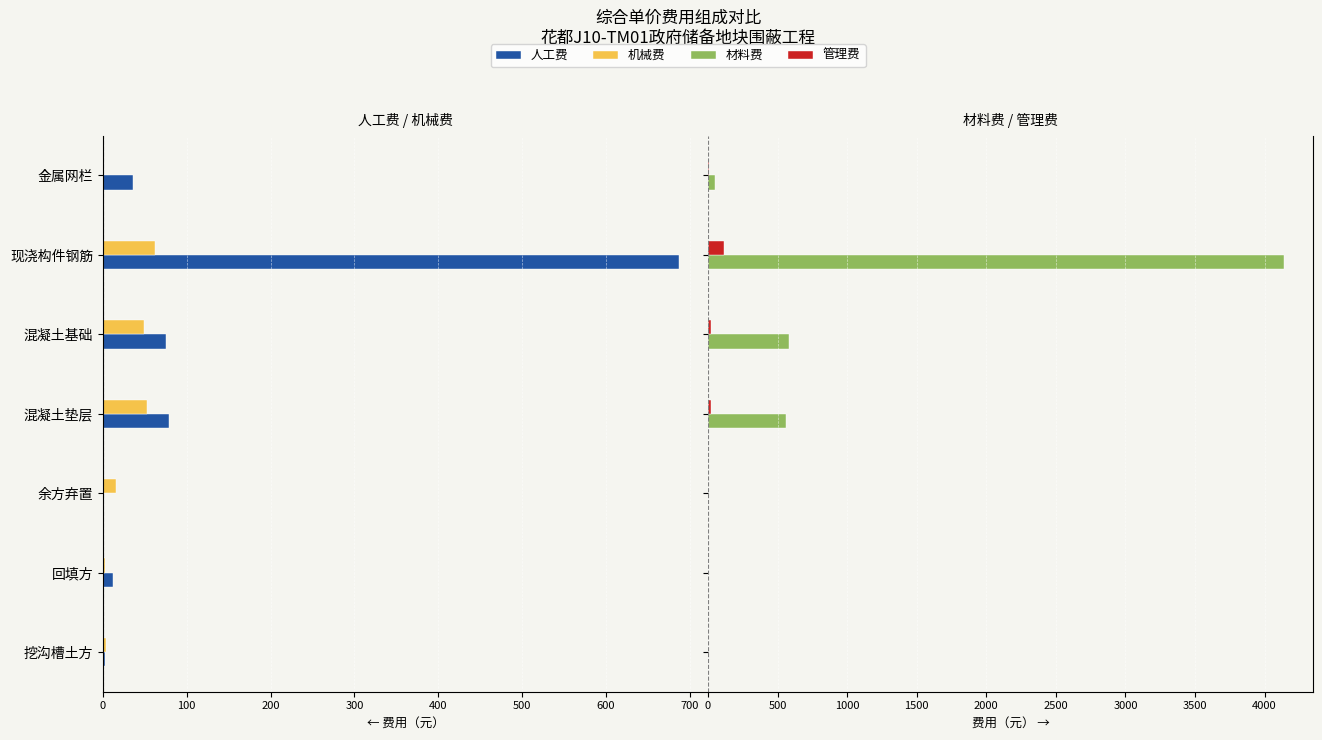

What is the sum of the 材料费 values at 现浇构件钢筋 and 混凝土基础?

4722.1